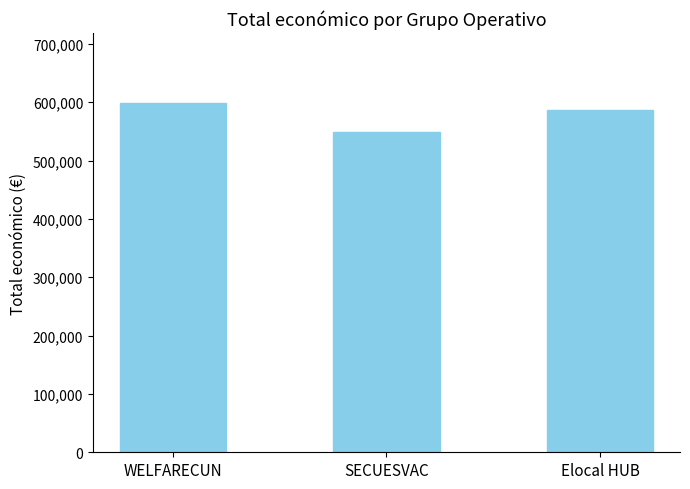

The value at Elocal HUB is 586120. True or false?

True